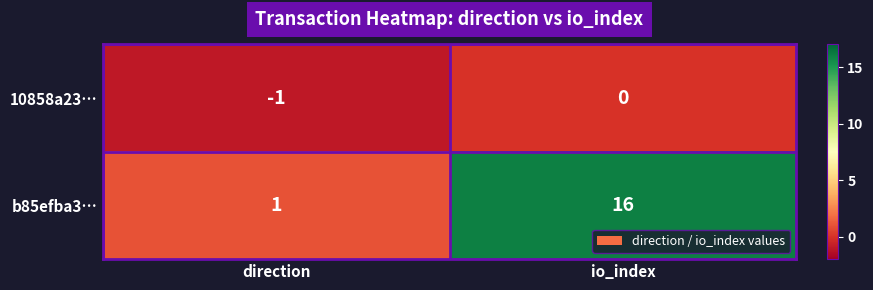

What is the total value across all series at io_index?

16